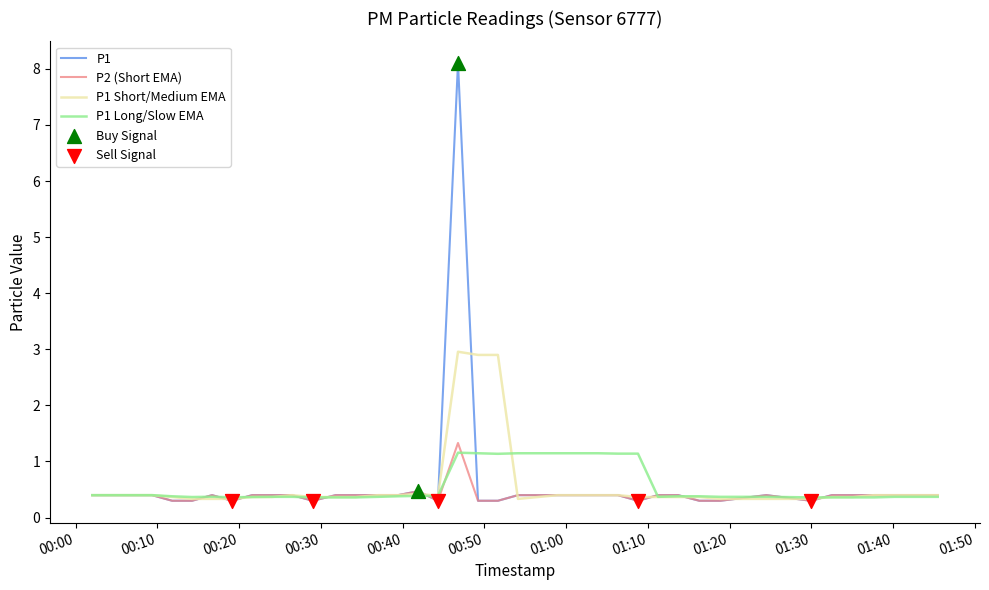

Which series has the largest range (max minus min)?

P1